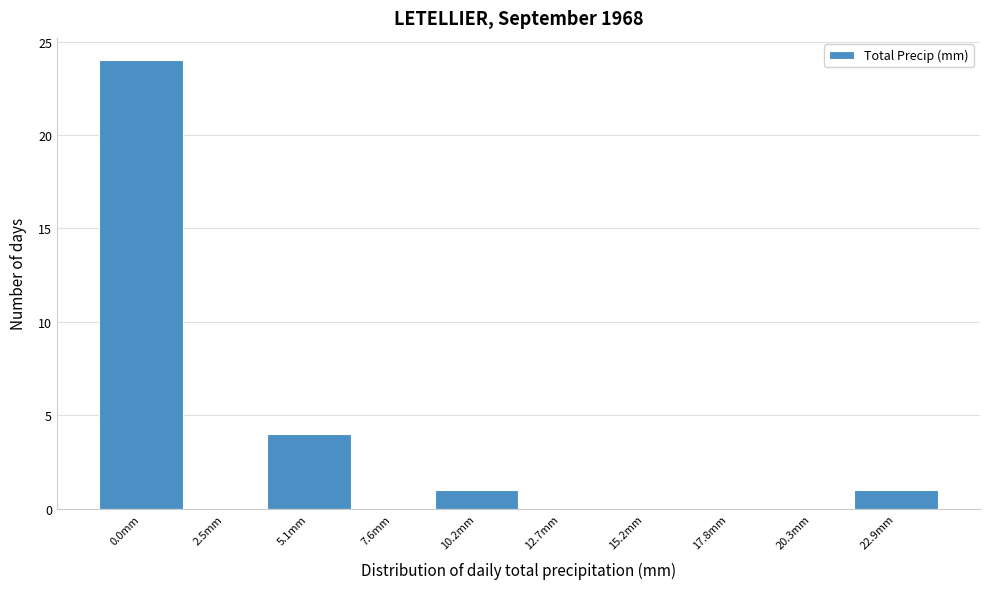

Reading right to left, what are all the values shown in this chart?

22.9mm=1	20.3mm=0	17.8mm=0	15.2mm=0	12.7mm=0	10.2mm=1	7.6mm=0	5.1mm=4	2.5mm=0	0.0mm=24